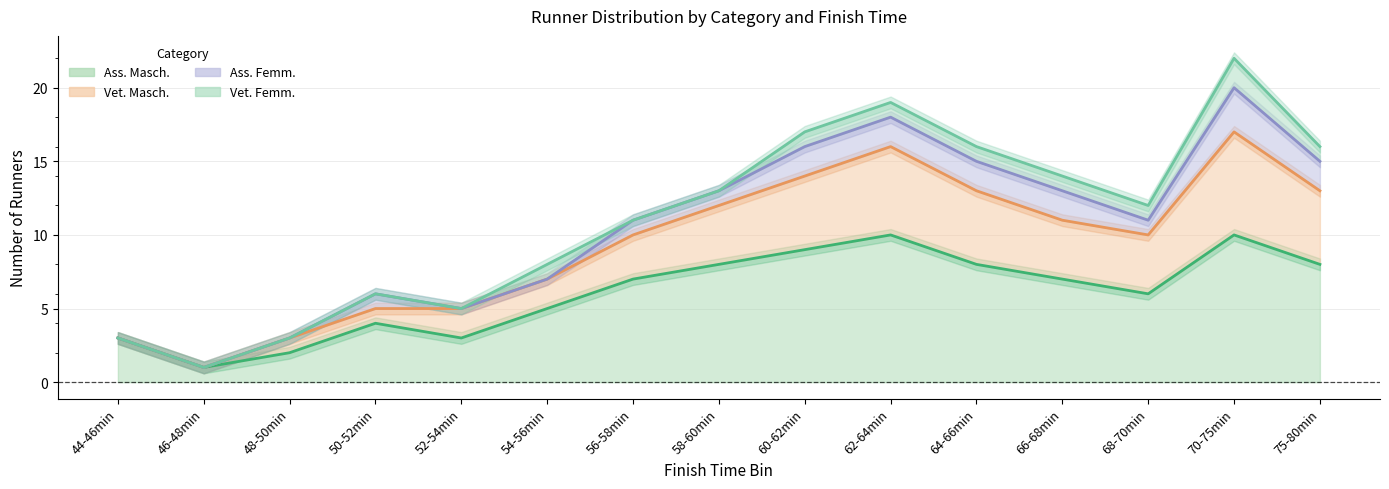

The value of Ass. Masch. at 62-64min is 3. True or false?

False